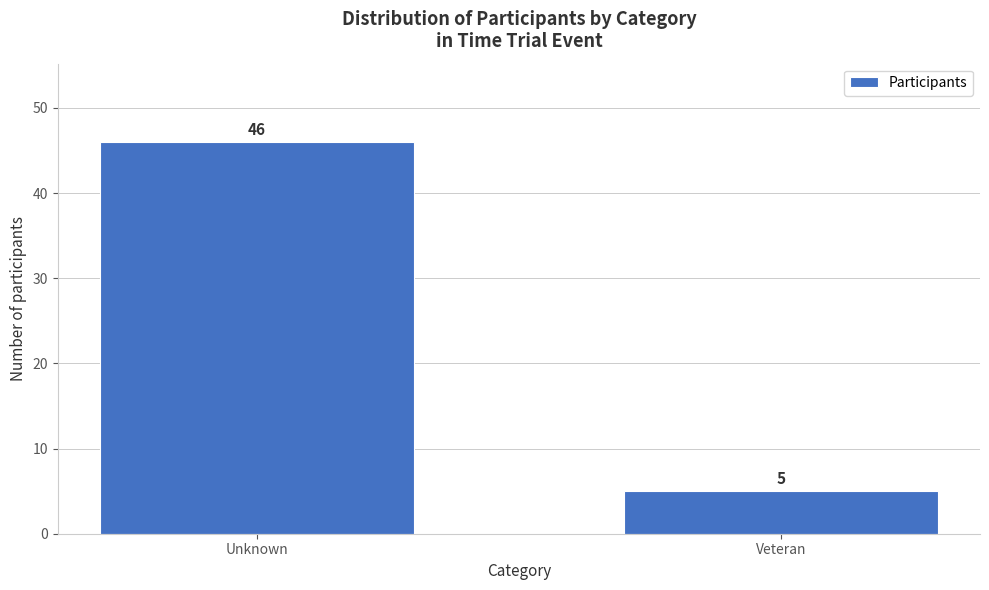

Reading left to right, transcribe all the data shown in this chart.

46	5